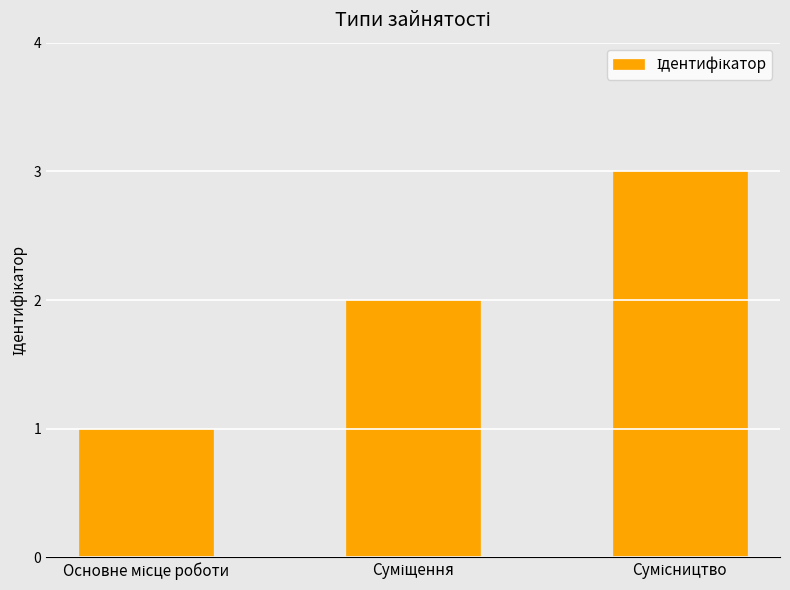

What is the maximum value shown in the chart?

3